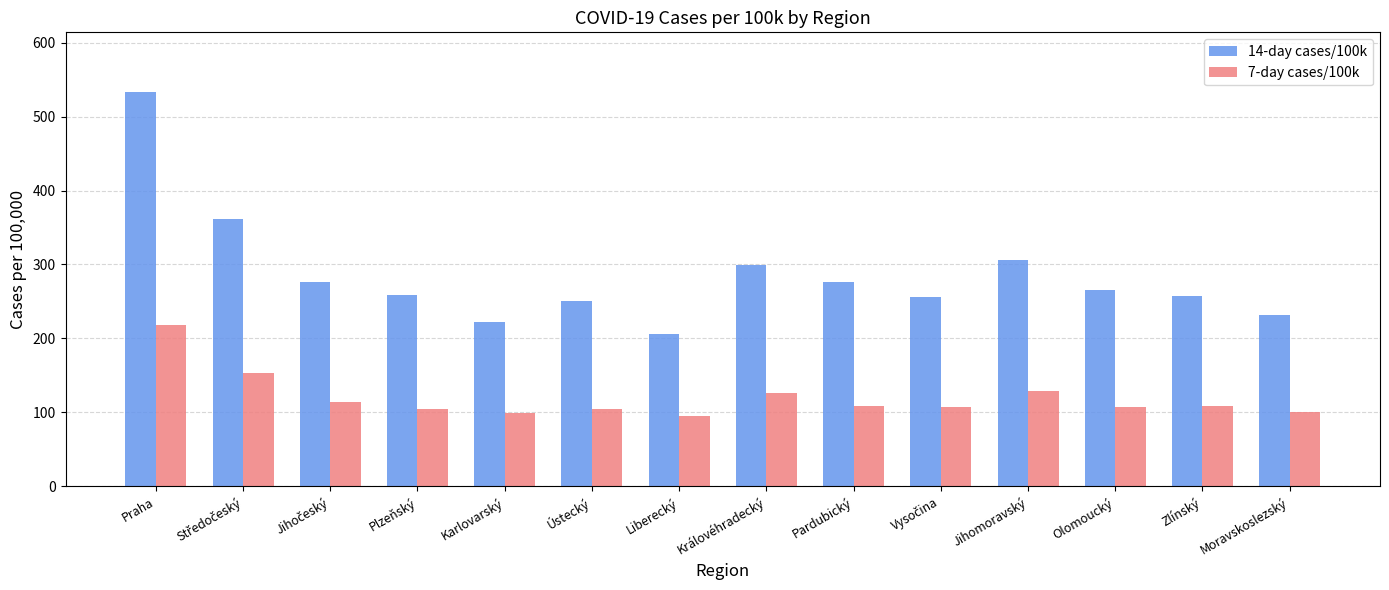

List the series in order of their peak value, highest first.

14-day cases/100k, 7-day cases/100k